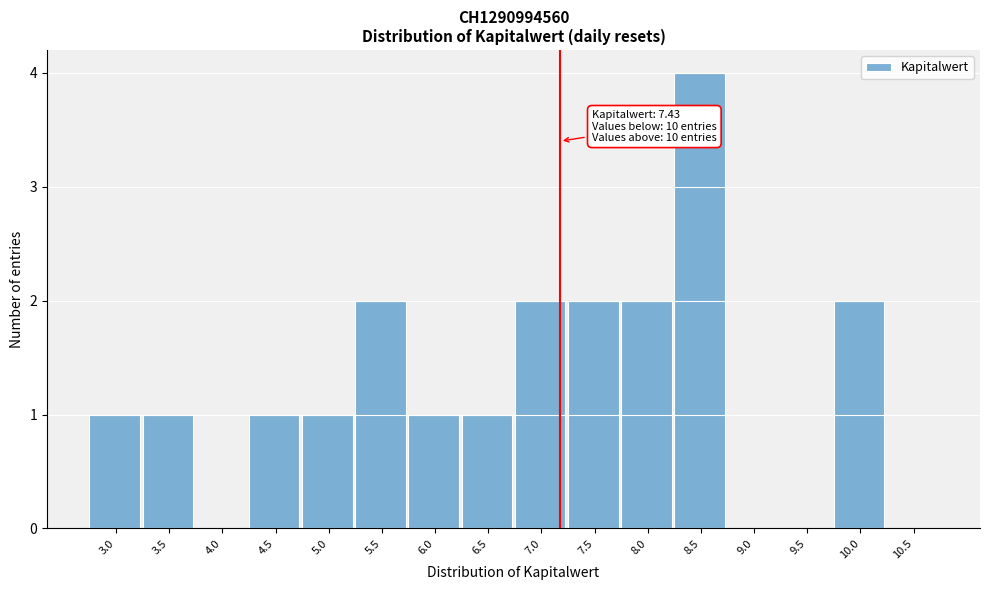

Reading right to left, what are all the values shown in this chart?

10.5=0	10.0=2	9.5=0	9.0=0	8.5=4	8.0=2	7.5=2	7.0=2	6.5=1	6.0=1	5.5=2	5.0=1	4.5=1	4.0=0	3.5=1	3.0=1